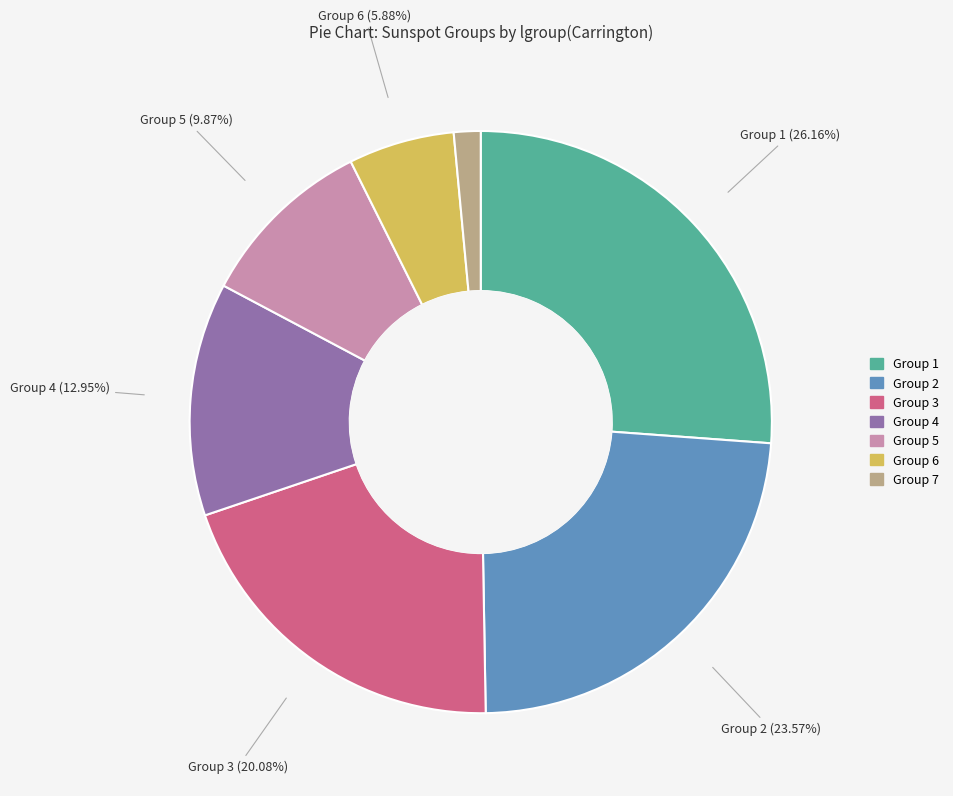

Between Group 7 and Group 1, which is larger?

Group 1